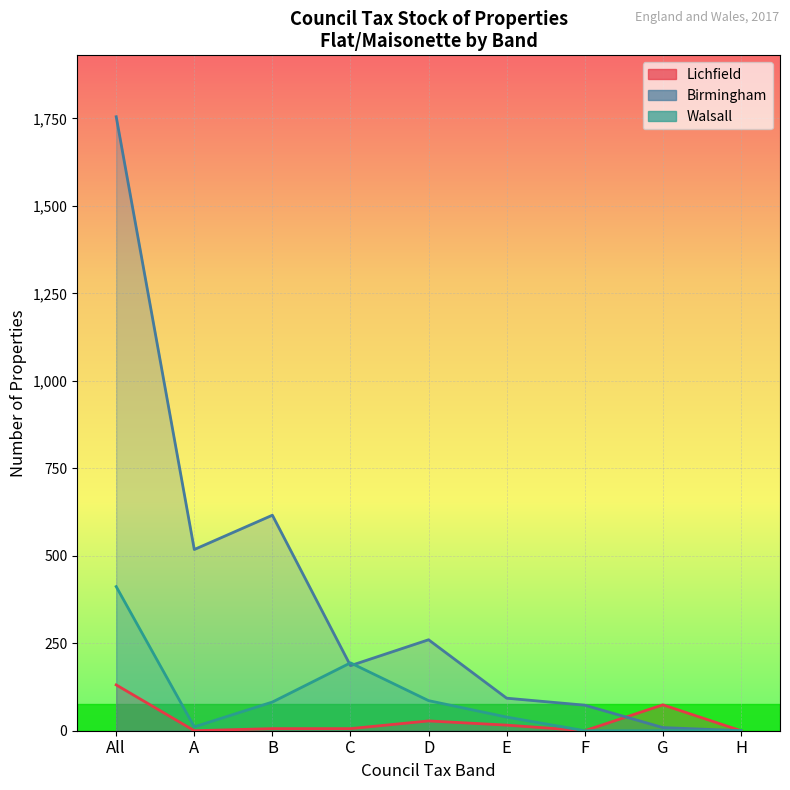

Where does the Lichfield series first go above 6?

All